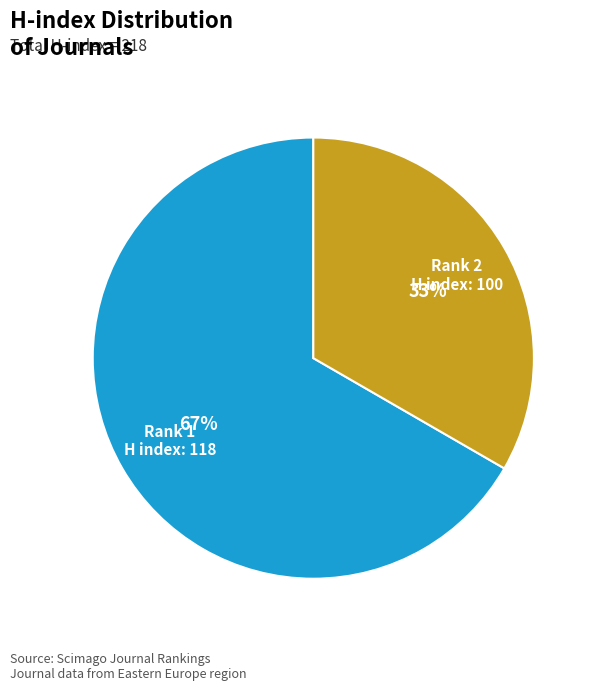

Approximately how many times larger is the value at Rank 2 H index: 100 compared to Rank 1 H index: 118?

0.5